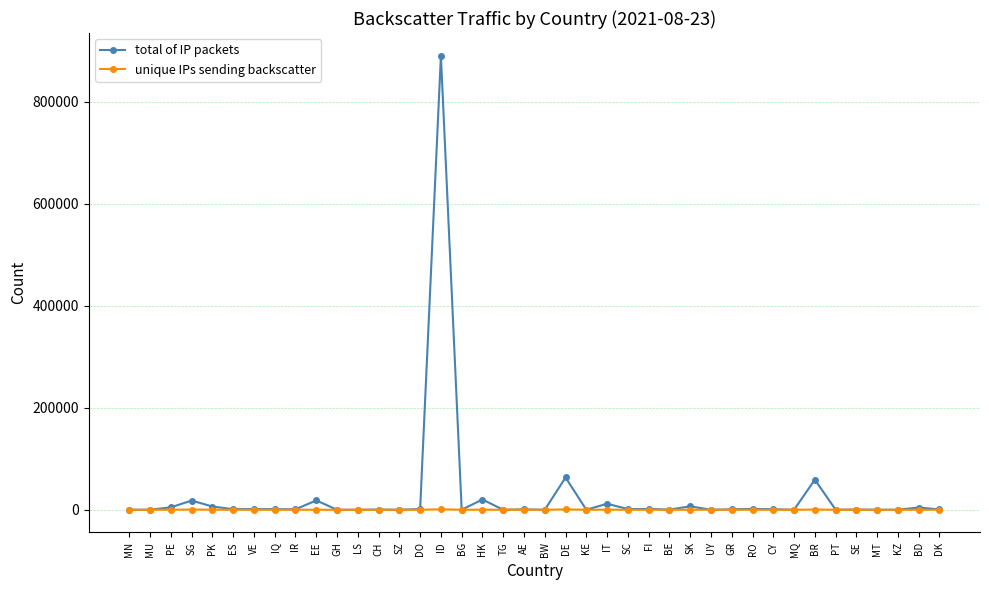

What is the label of the 4th point from the right?

MT